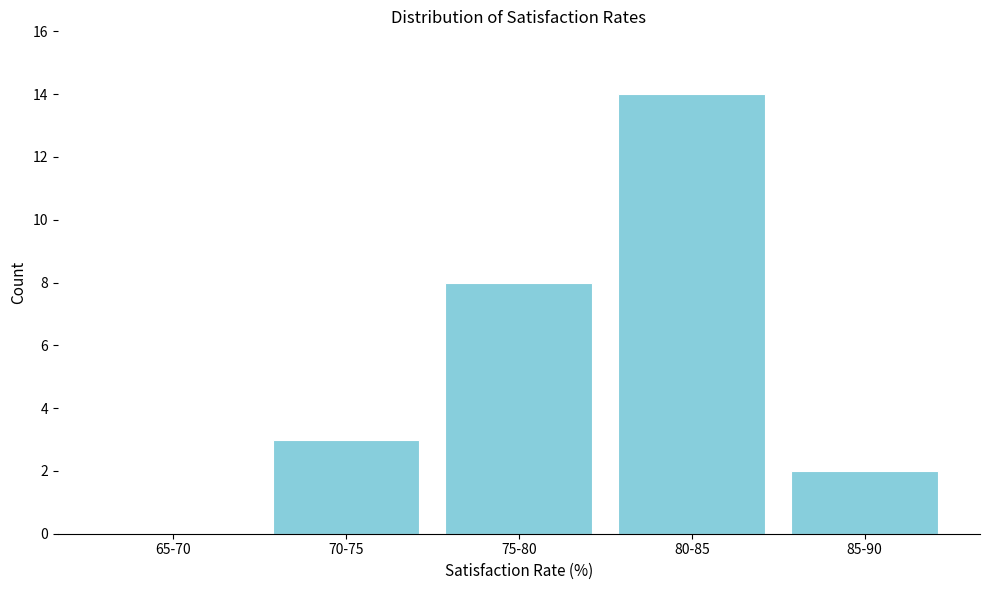

Reading left to right, list all the values displayed in this chart.

65-70=0	70-75=3	75-80=8	80-85=14	85-90=2